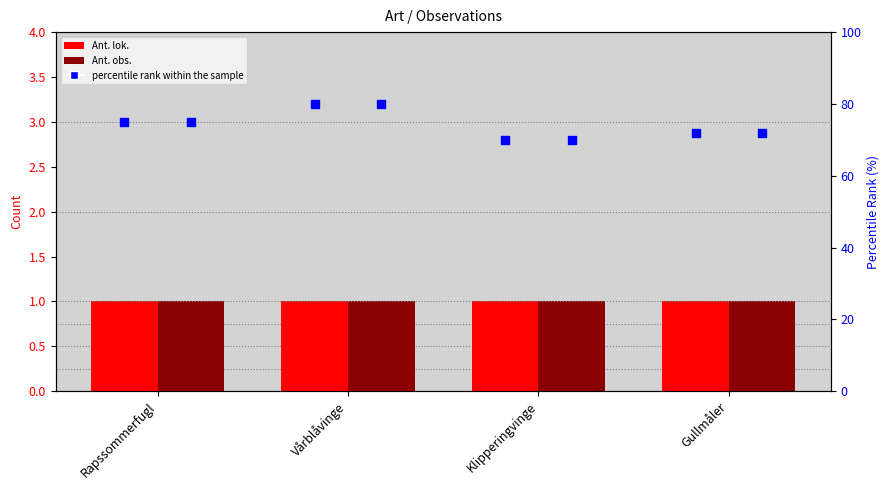

At which category is the sum across all series the highest?

Vårblåvinge